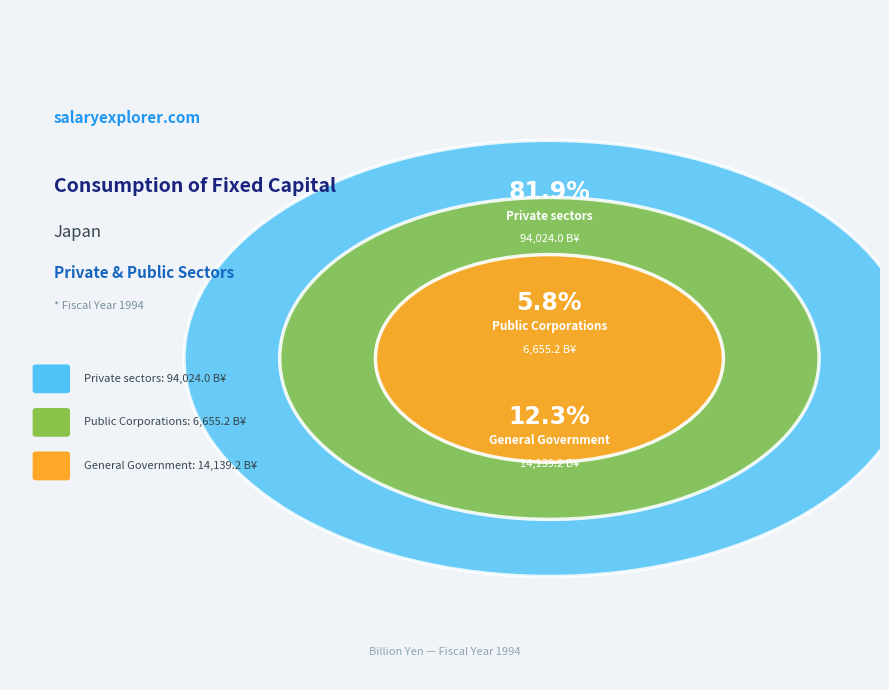

To the nearest percent, what portion does General Government represent?

12%